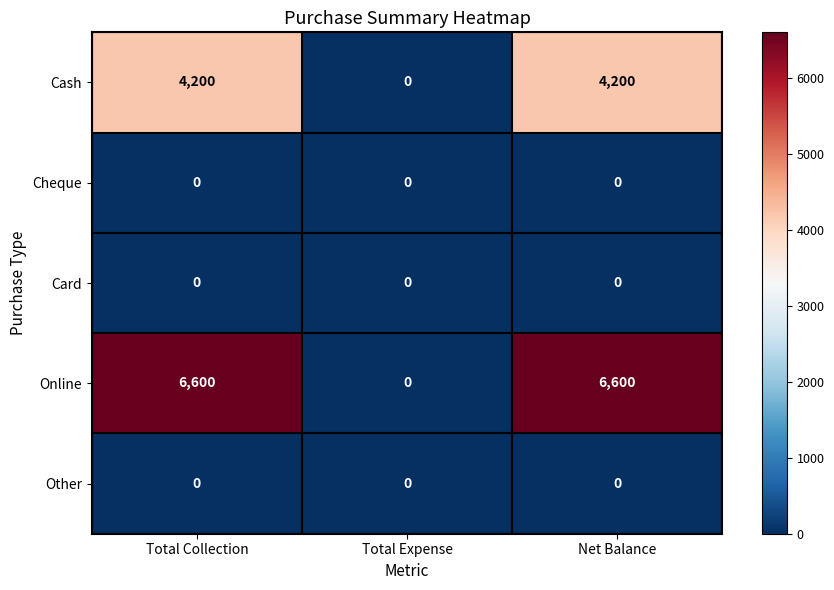

The value of Cash at Net Balance is 6572. True or false?

False